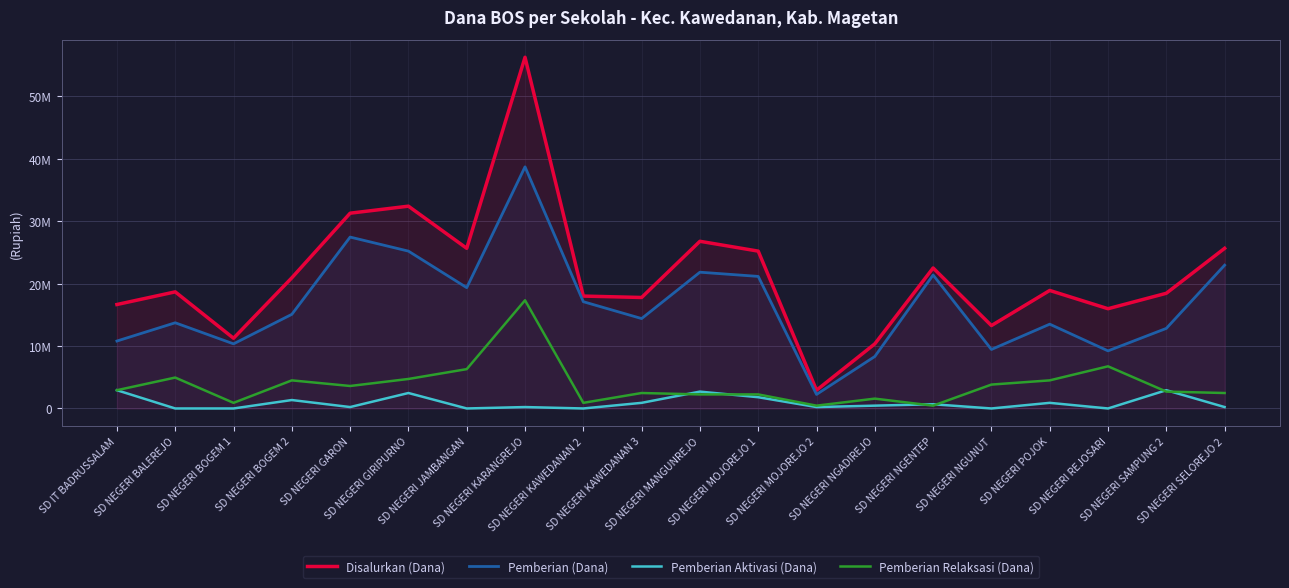

True or false: Disalurkan (Dana) and Pemberian (Dana) intersect in this chart.

False